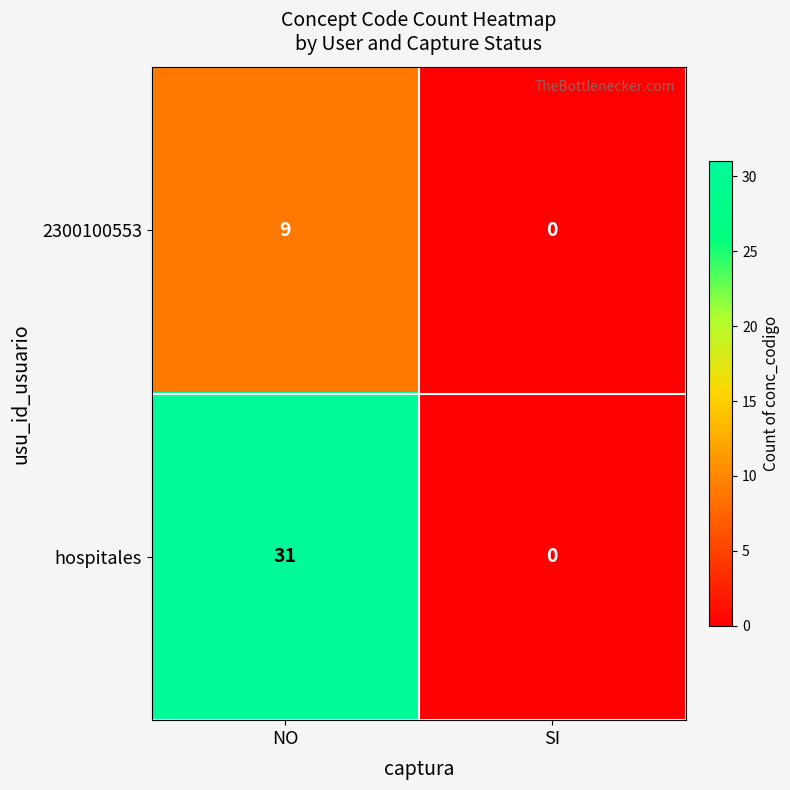

What is the maximum value for hospitales?

31